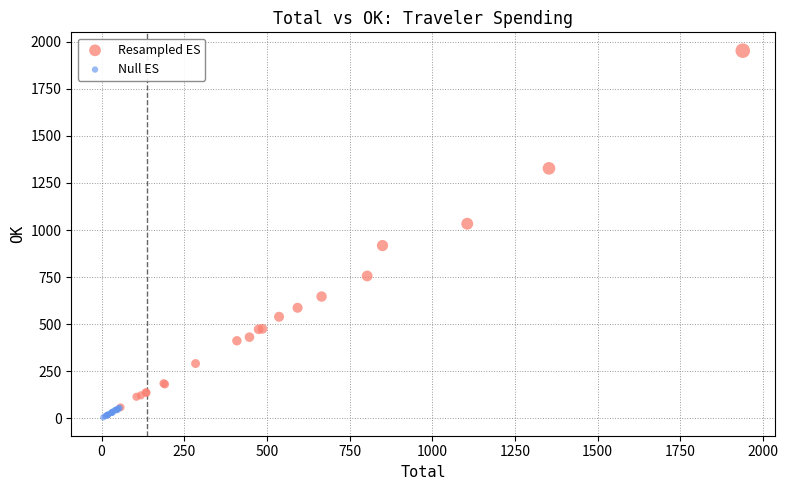

Which series has the largest Y range (max minus min)?

Resampled ES